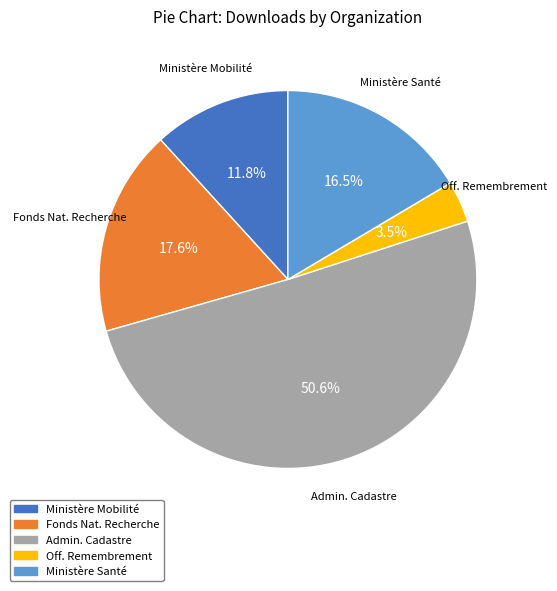

Combined, what portion of the pie is Fonds Nat. Recherche and Ministère Santé?

34.1%